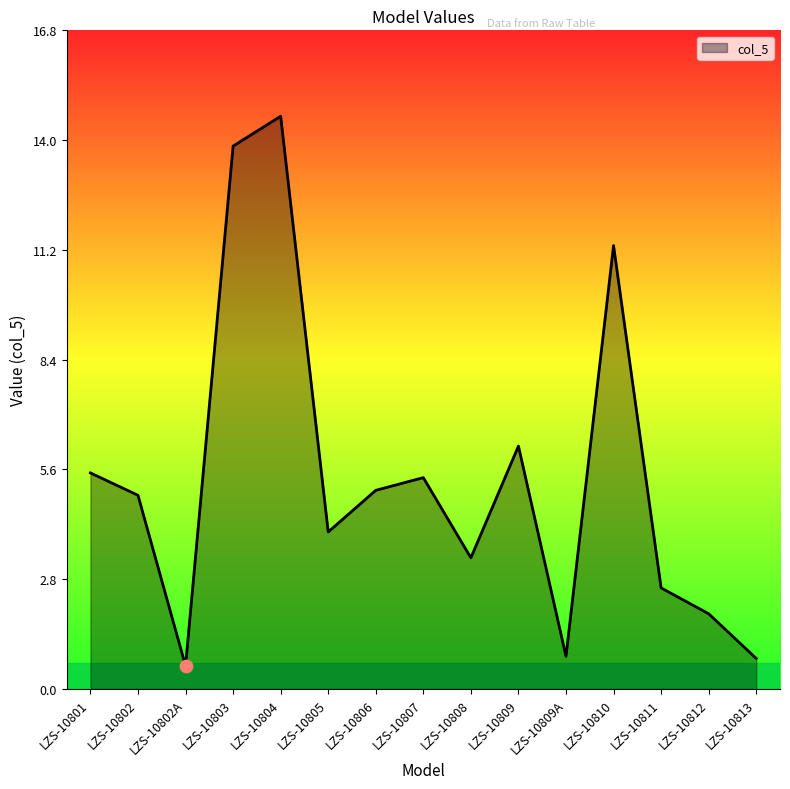

Which has a higher value, LZS-10811 or LZS-10806?

LZS-10806